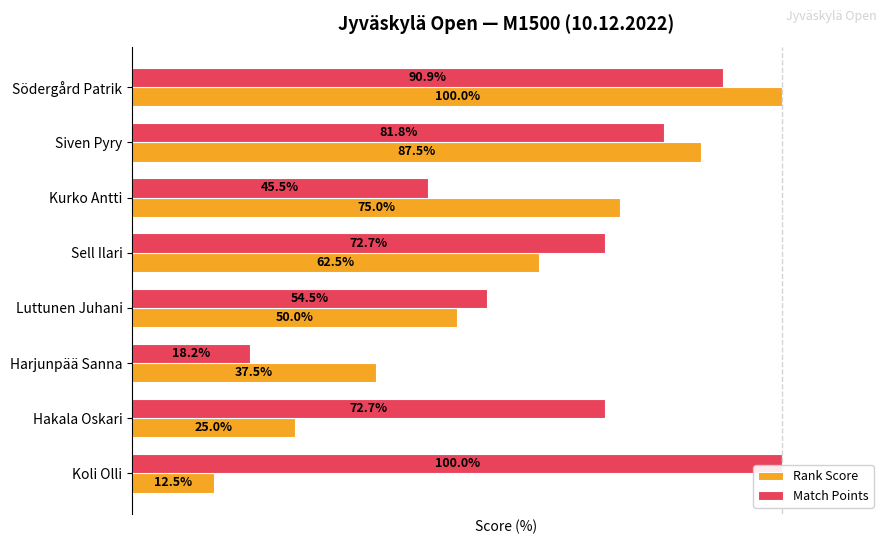

Rank the series by their average value, from highest to lowest.

Match Points, Rank Score